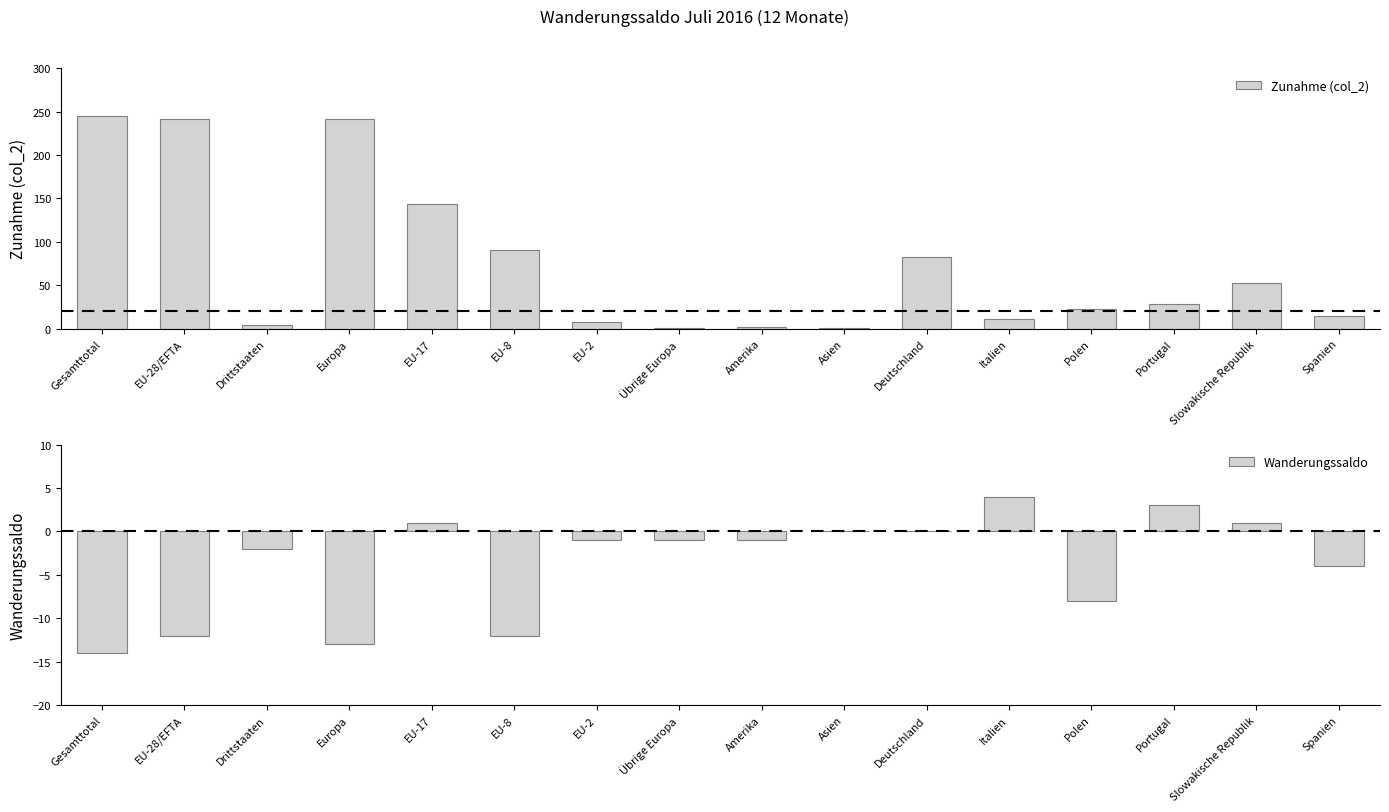

What is the label of the 2nd bar from the left?

EU-28/EFTA